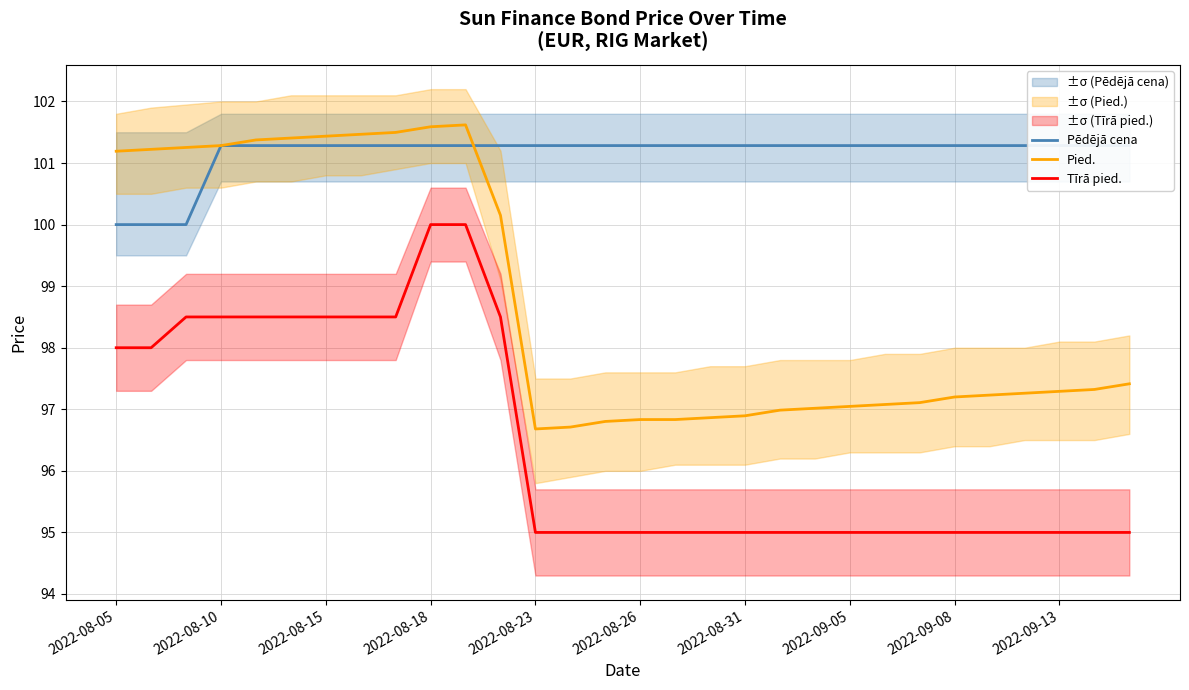

The value of Pēdējā cena at 22 is 101.3. True or false?

True